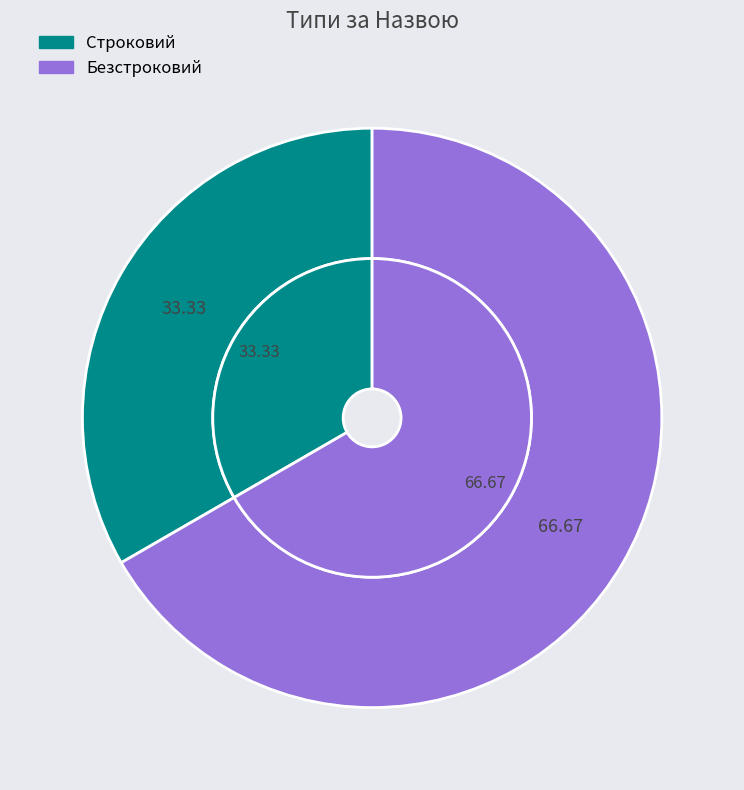

To the nearest percent, what percentage of the pie is Безстроковий?

67%